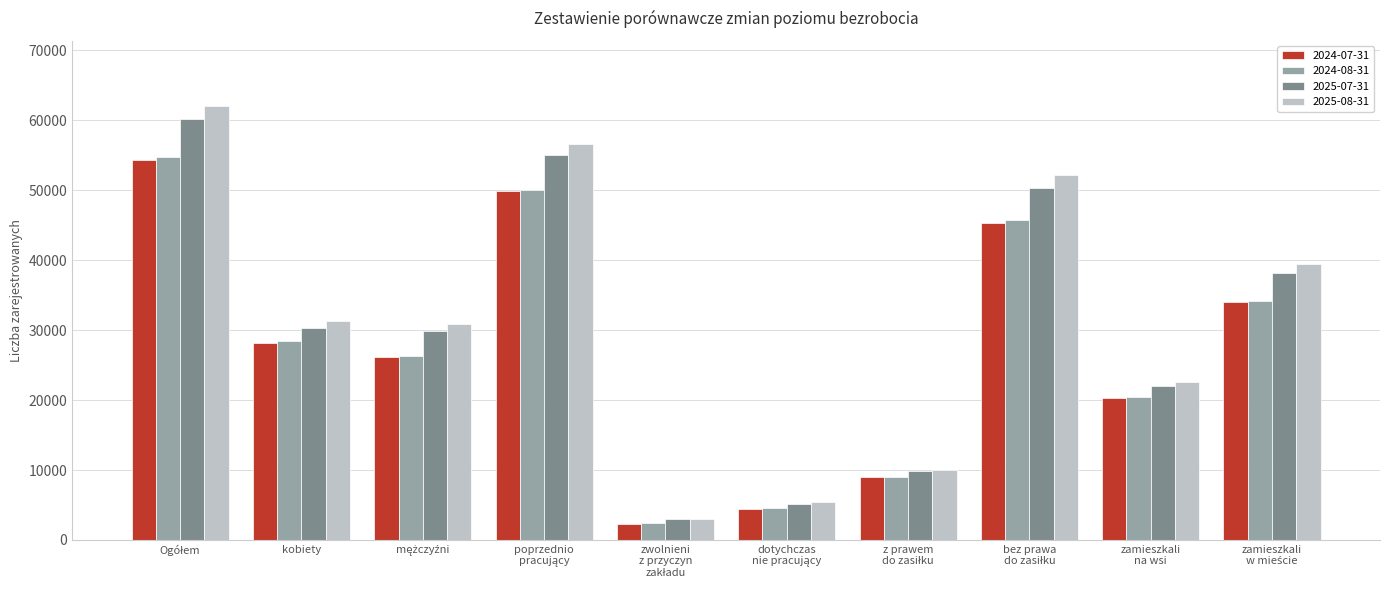

What is the sum of all 2025-07-31 values?

304015